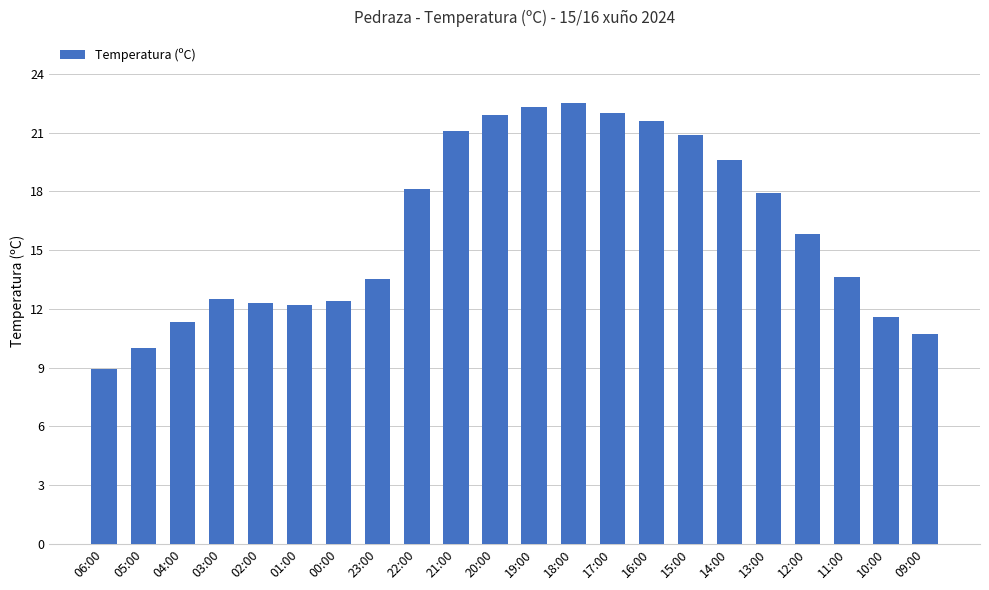

Which has a higher value, 00:00 or 15:00?

15:00